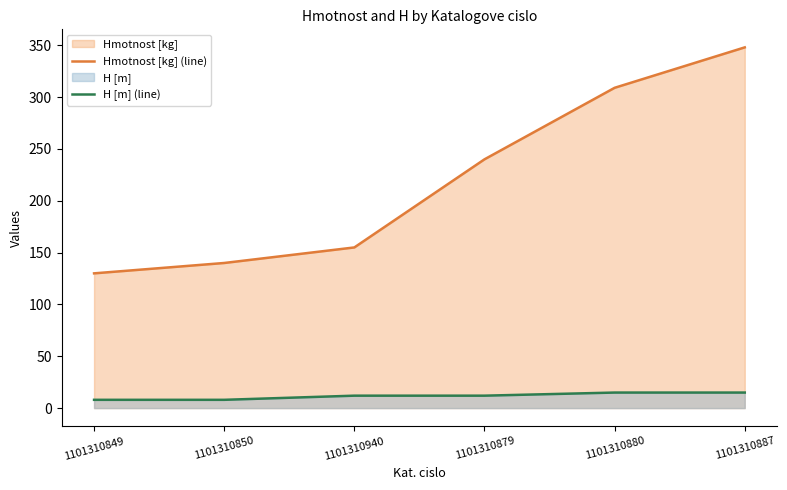

The H [m] (line) series shows 3 at 1101310850. True or false?

False